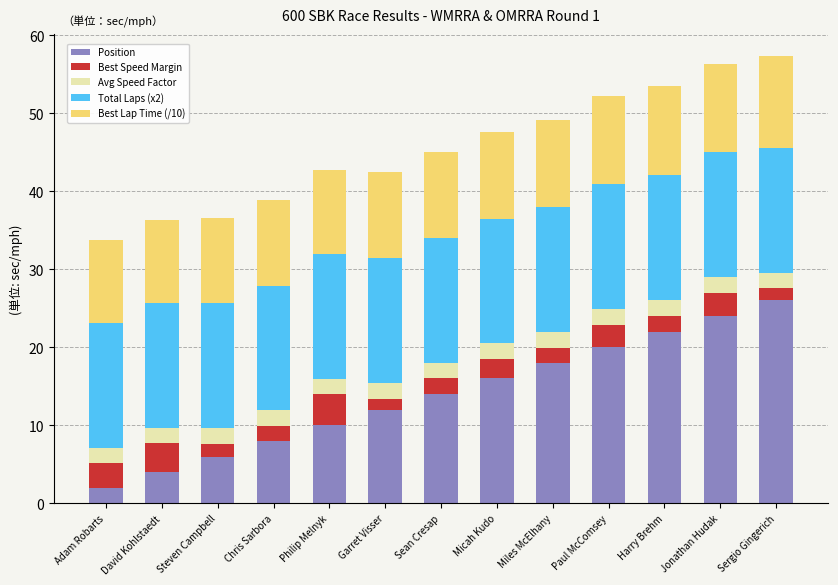

Is it true that Position equals 8.0 at Chris Sarbora?

True